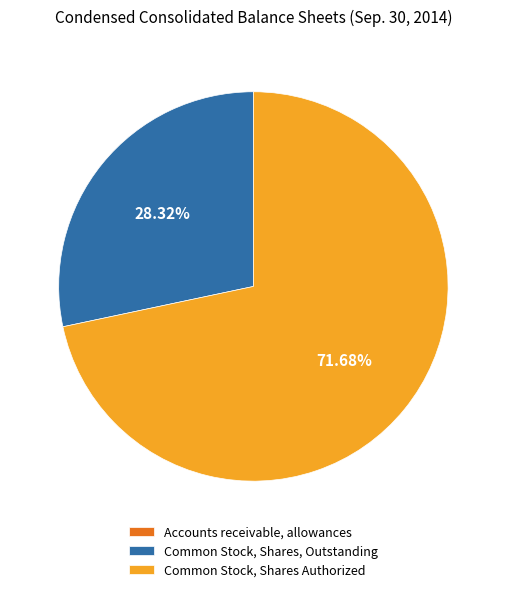

Between Common Stock, Shares Authorized and Common Stock, Shares, Outstanding, which is larger?

Common Stock, Shares Authorized